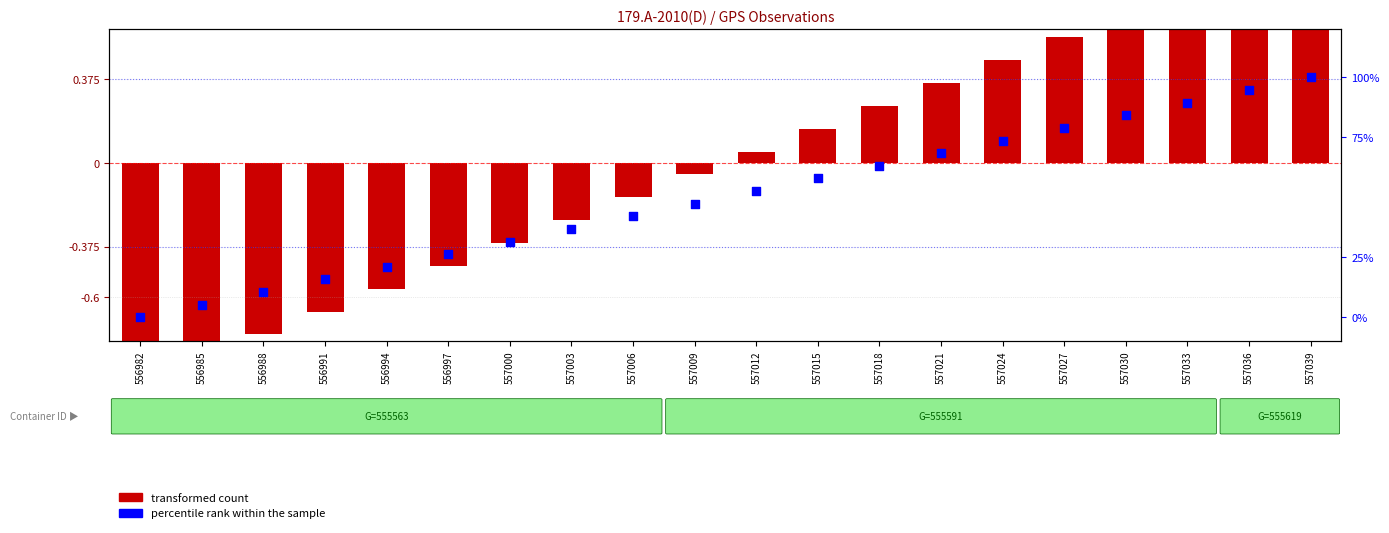

Which series contains the lowest Y value?

transformed count